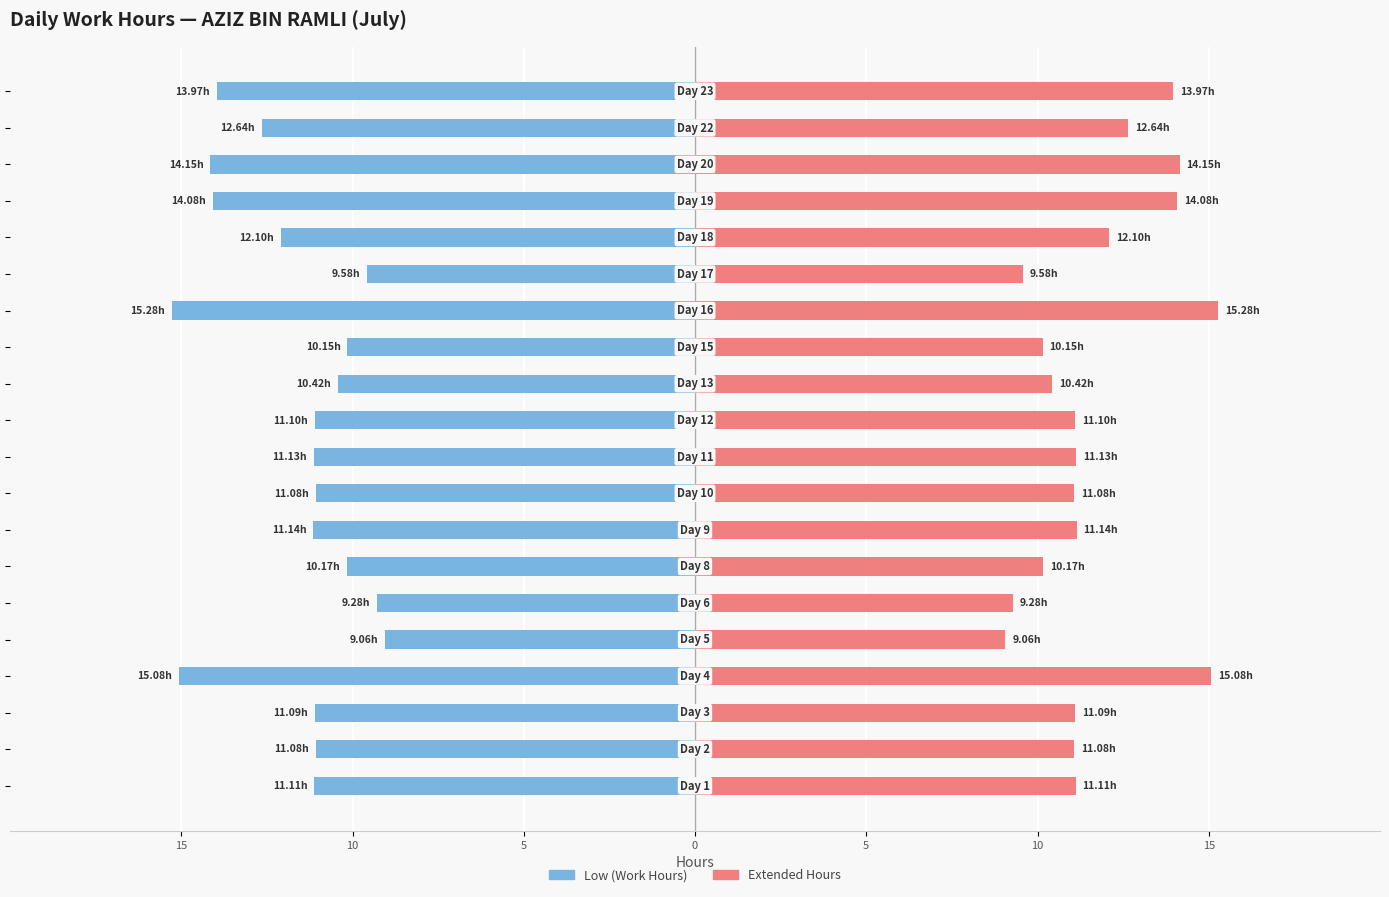

Which series has the largest total across all categories?

OT / Extended Hours